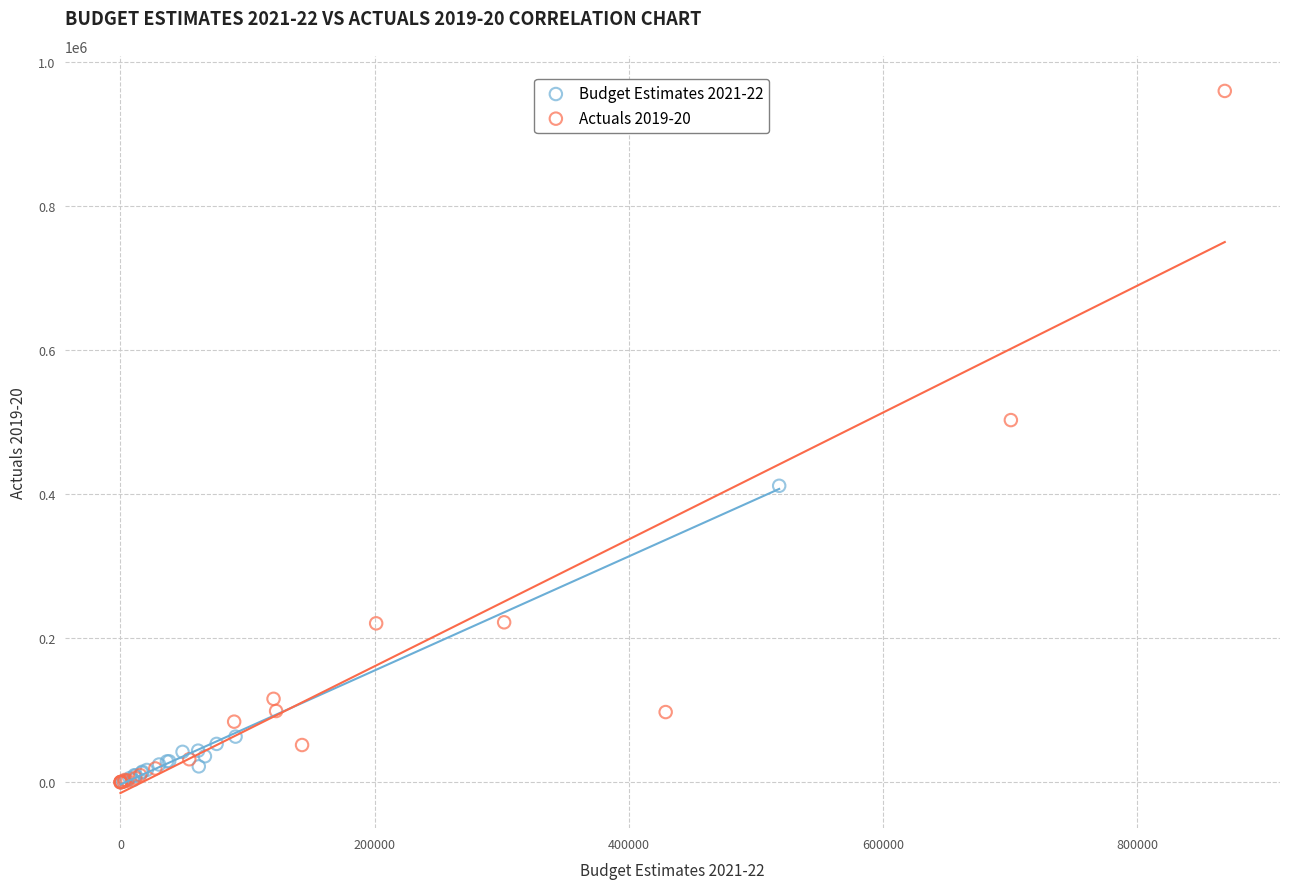

Which series reaches the maximum Y coordinate?

Actuals 2019-20